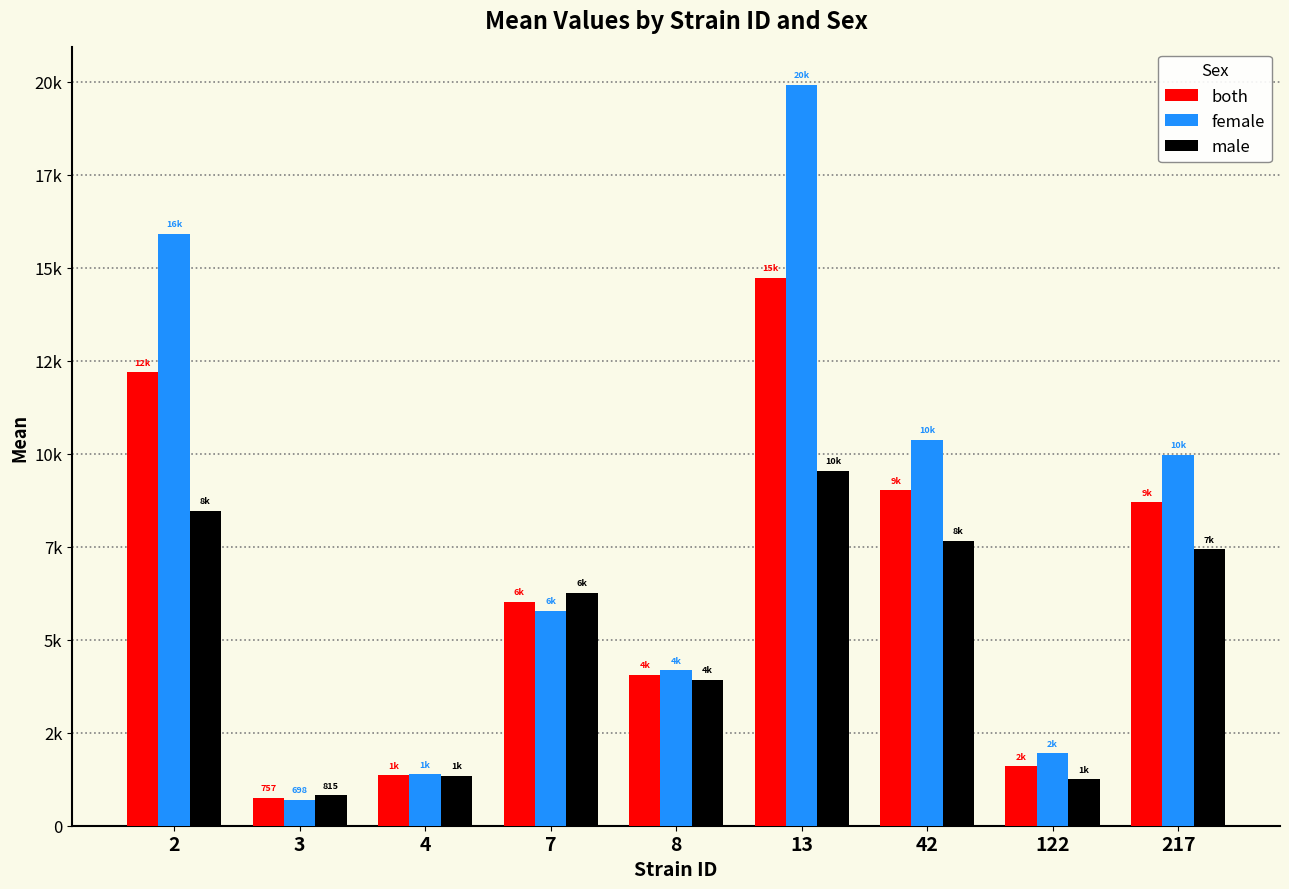

Does the chart contain any negative values?

No